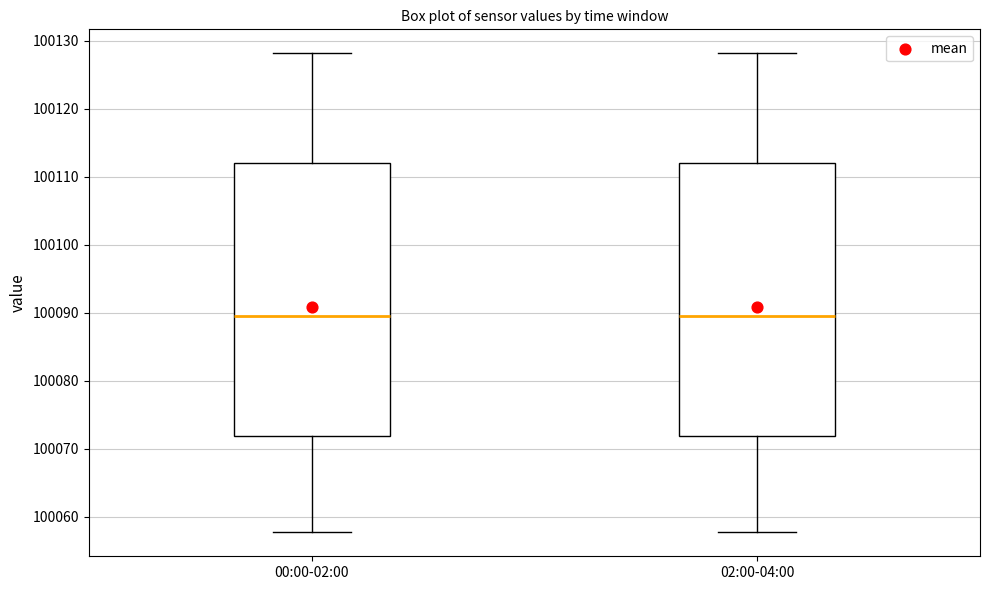

Reading left to right, transcribe this box plot: for each box, give where its median line is, the range the box spans, and where its two whiskers end, as read against the y-axis. The values are not printed on the chart, so give them approximately, as read against the axis.

00:00-02:00: median 100089, box 100072 to 100112, whiskers 100058 to 100128
02:00-04:00: median 100089, box 100072 to 100112, whiskers 100058 to 100128